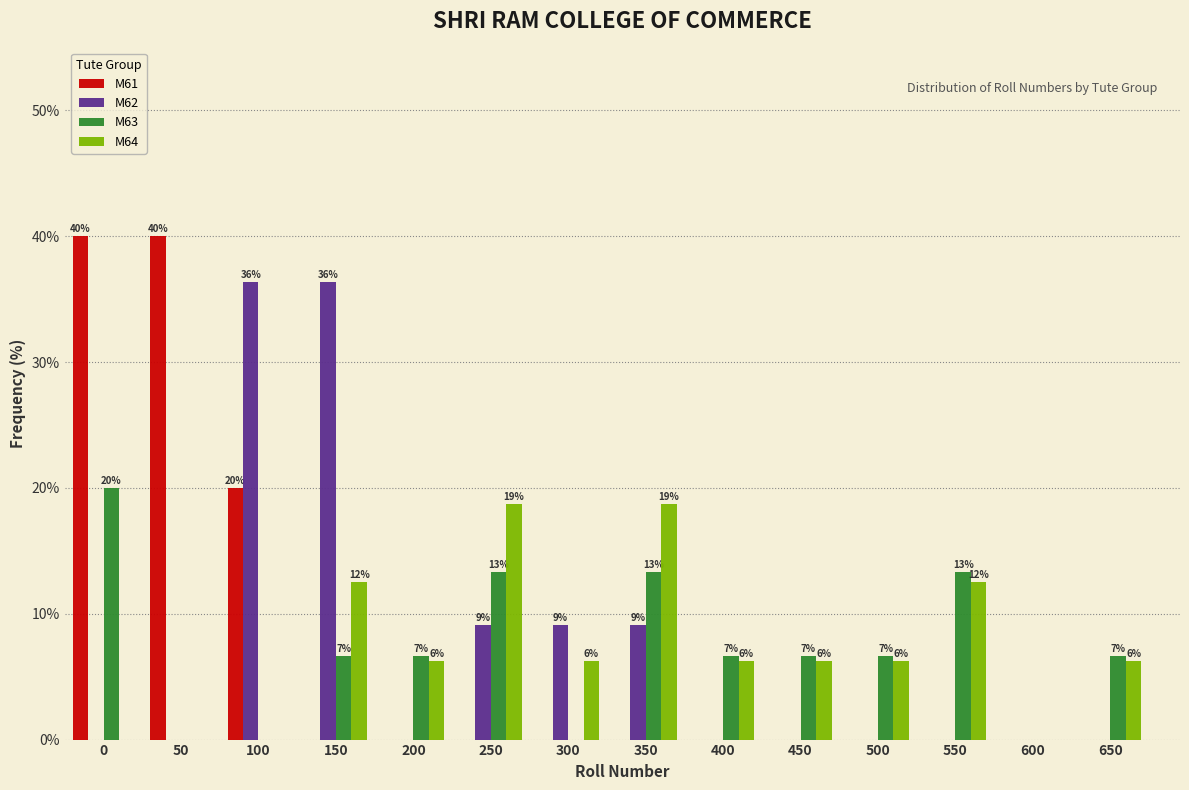

Are the bars grouped side by side (vs. stacked)?

Yes